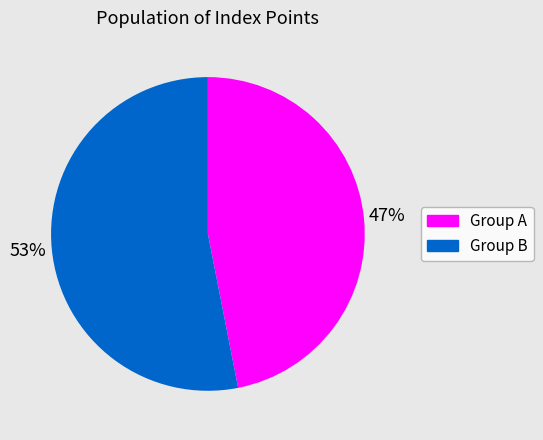

To the nearest percent, what percentage of the pie is Group A?

47%